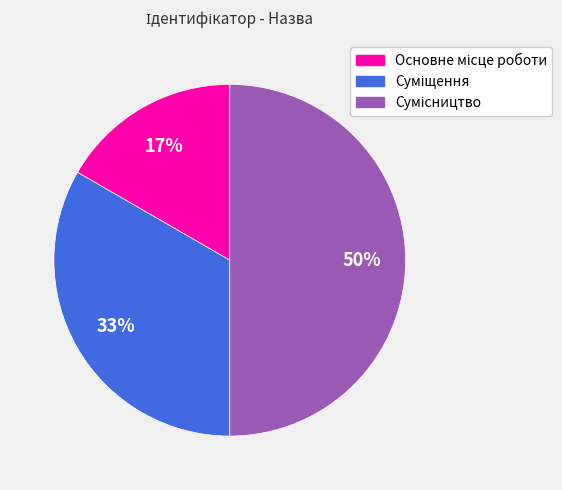

To the nearest percent, what is the difference between the largest and smallest slice percentages?

33%